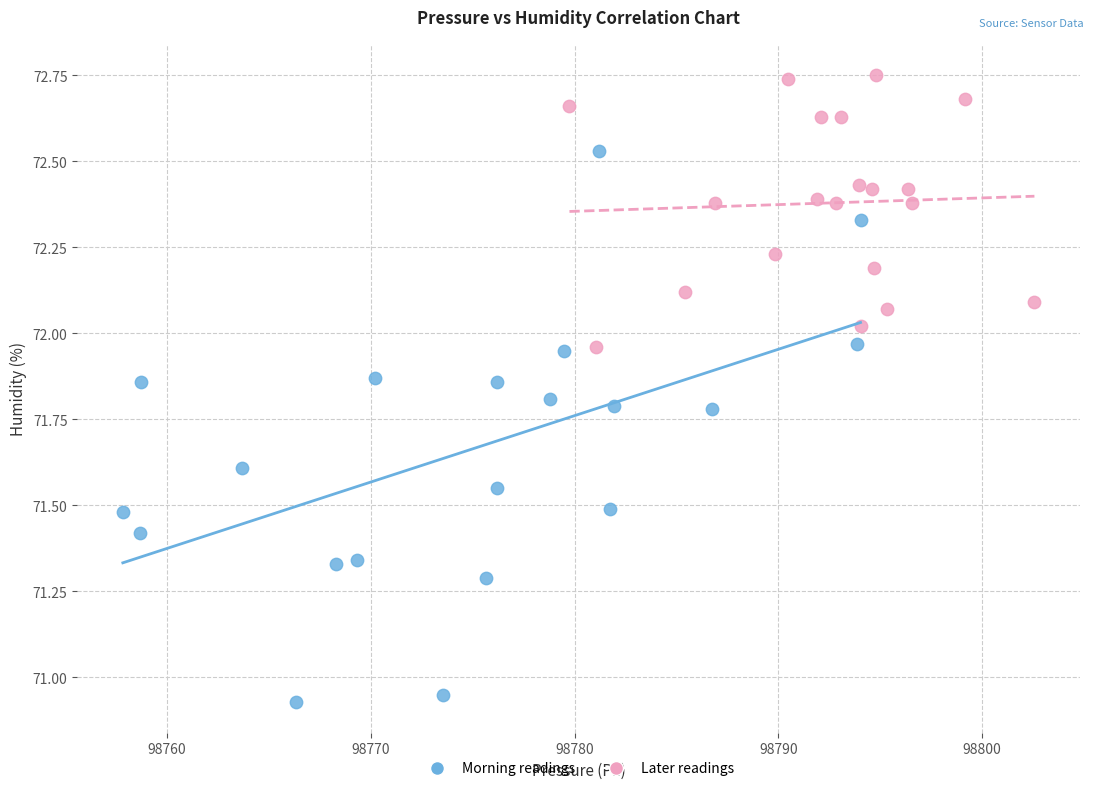

Which series has the widest spread of Y values?

Morning readings